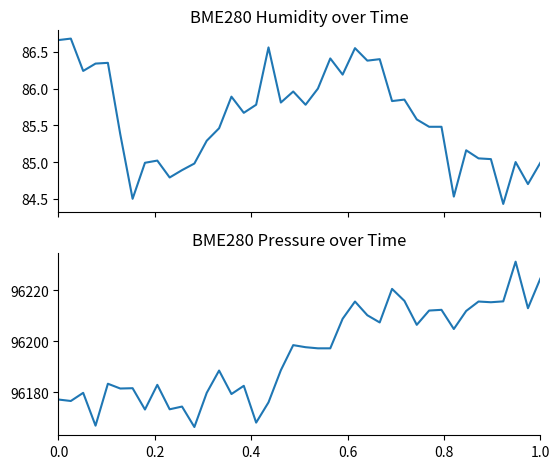

True or false: BME280_pressure has more than 0 interior local peaks.

True